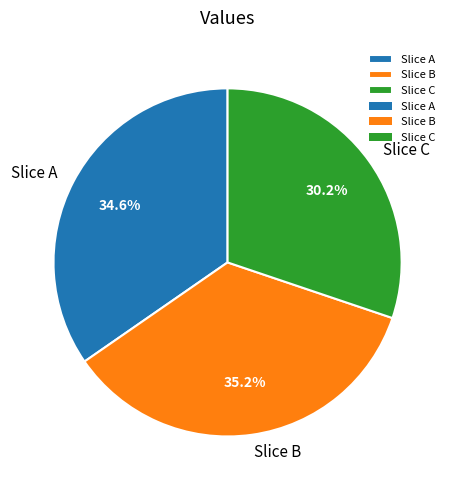

Combined, what portion of the pie is Slice B and Slice C?

65.4%